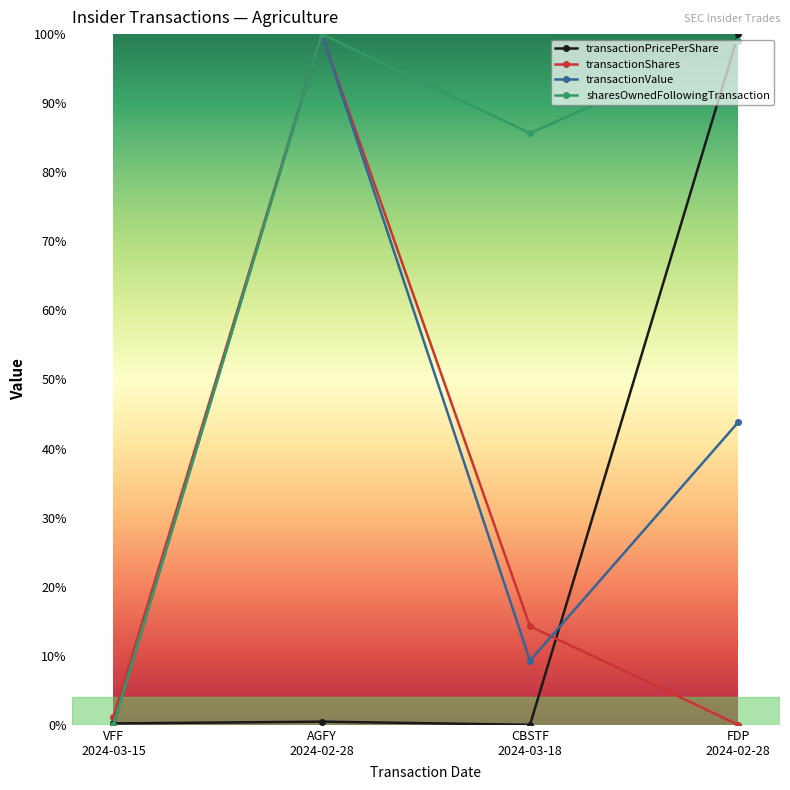

What is the maximum value for transactionShares?

1.0